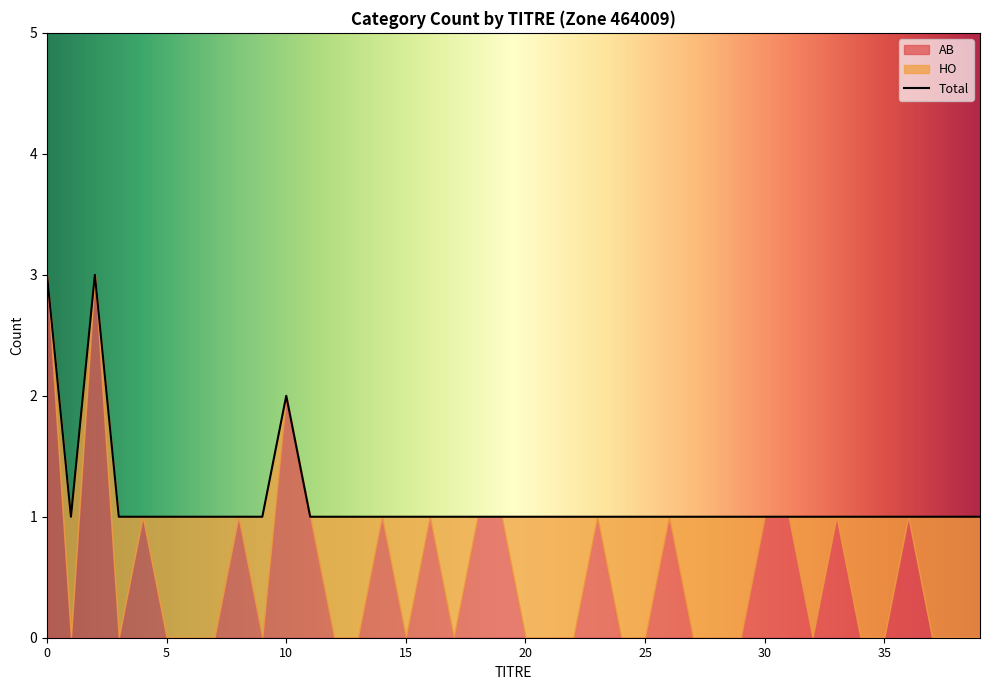

What is the total value across all series at 19?

1